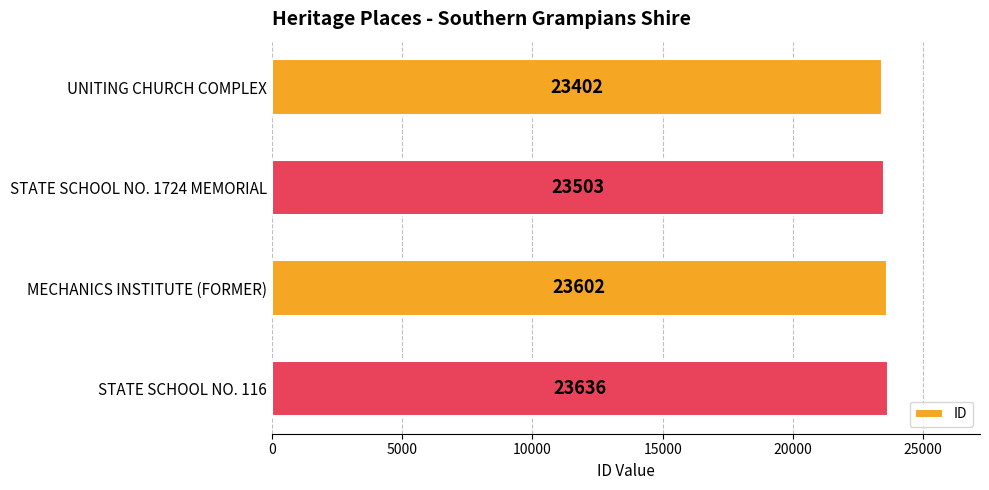

Read the value at UNITING CHURCH COMPLEX.

23402